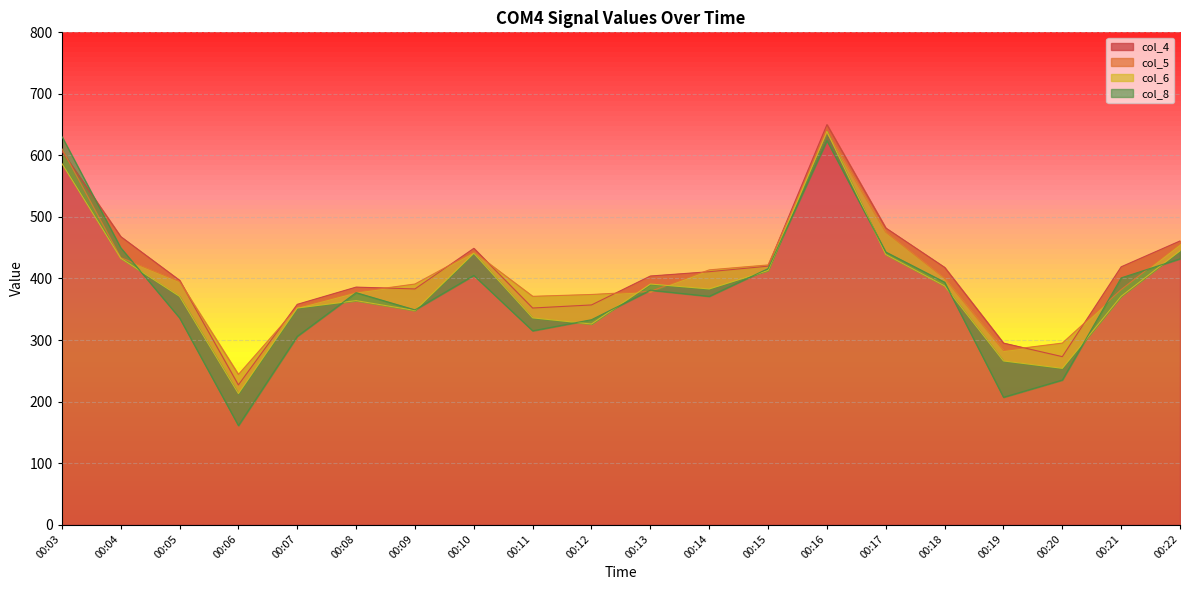

What is the value of the col_4 point at the 10th from the left?

357